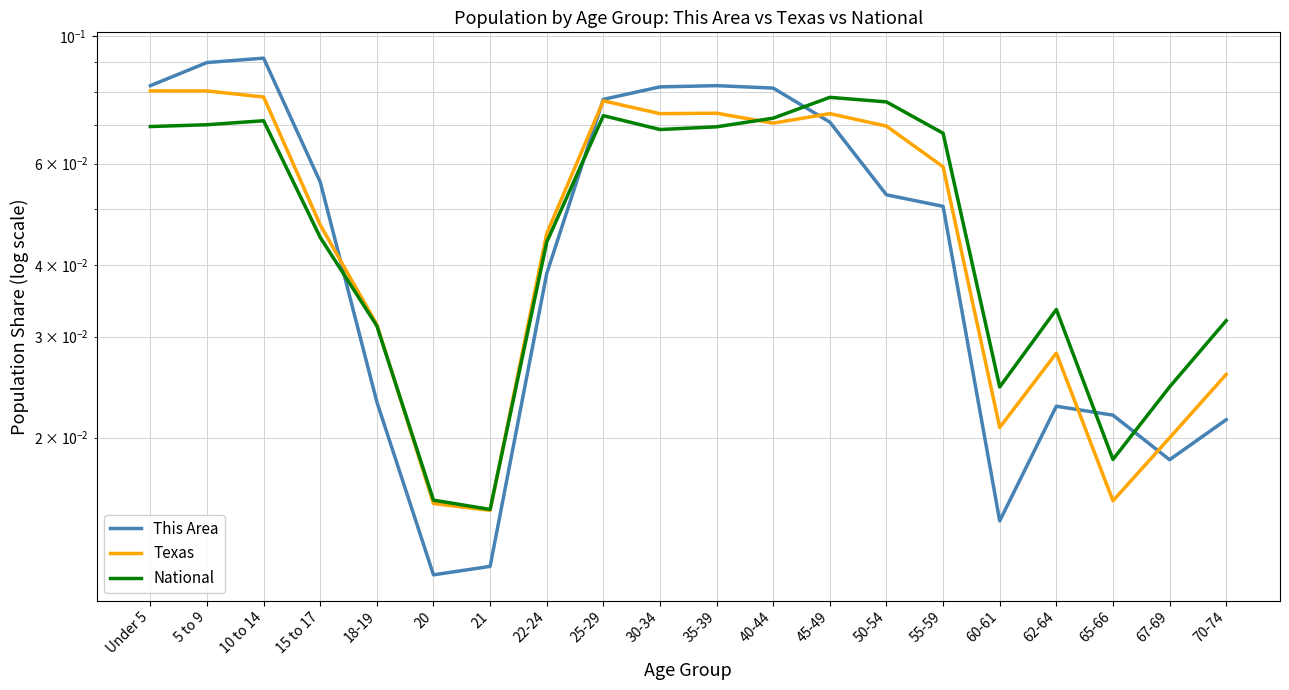

At which category does This Area reach its first local peak?

10 to 14